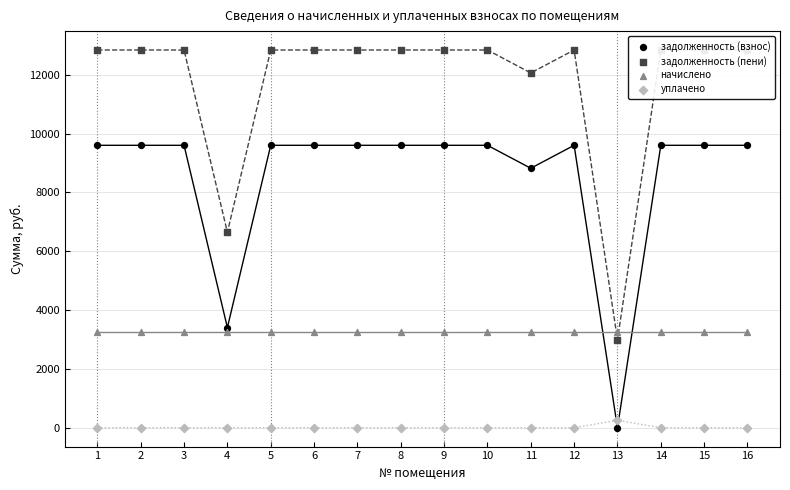

What are all the series names shown in the legend?

задолженность (взнос), задолженность (пени), начислено, уплачено